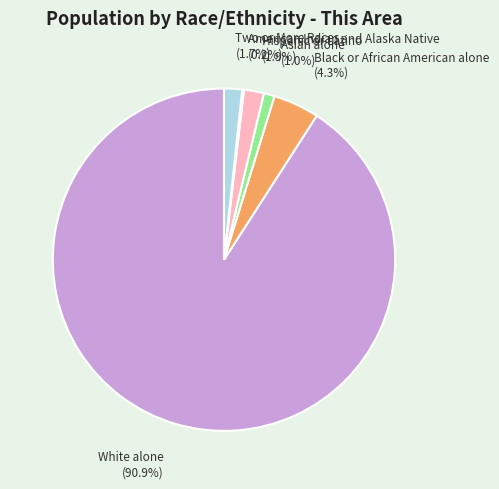

Is there any slice that represents more than half of the pie?

Yes